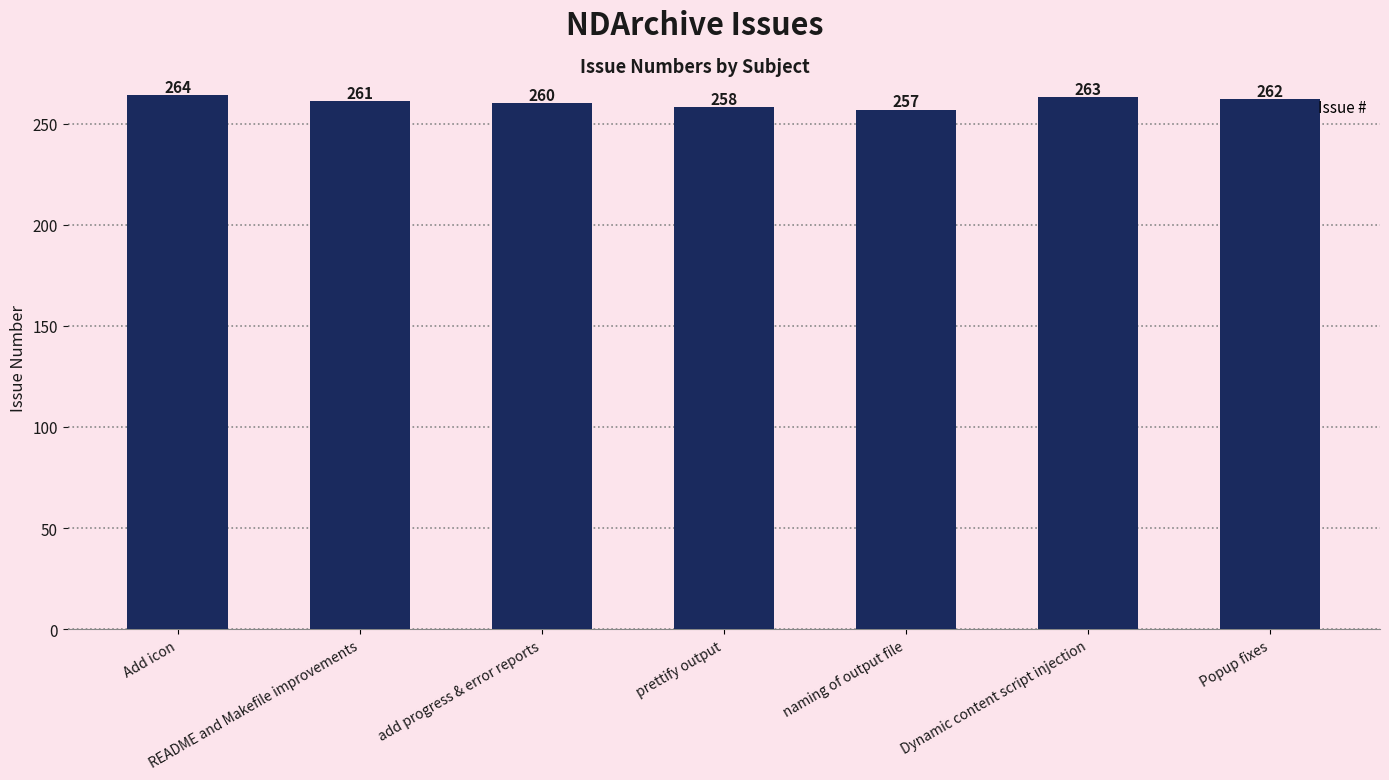

Count the number of data series in this chart.

1